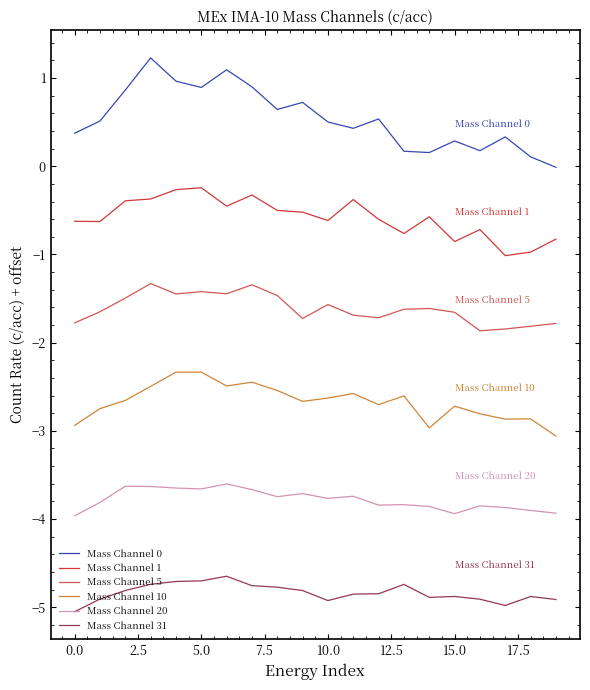

True or false: Mass Channel 5 and Mass Channel 20 intersect in this chart.

False